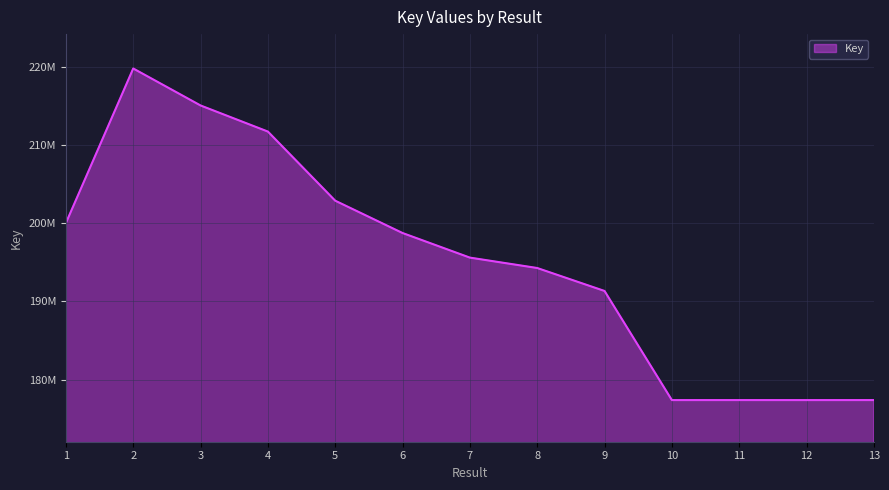

Is this an area chart (filled region under the line)?

Yes